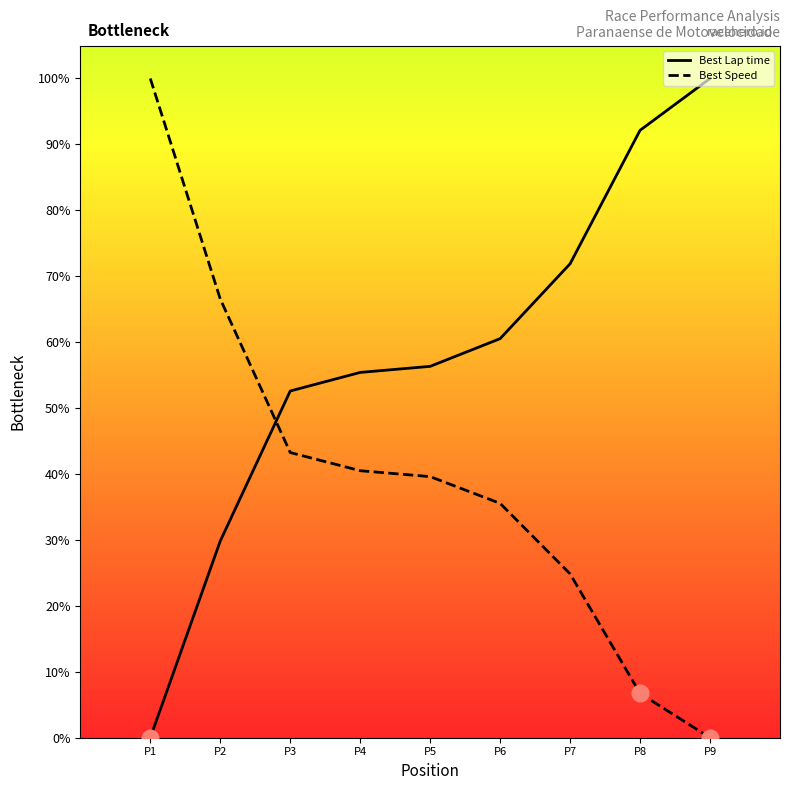

What is the total value across all series at P8?

98.9